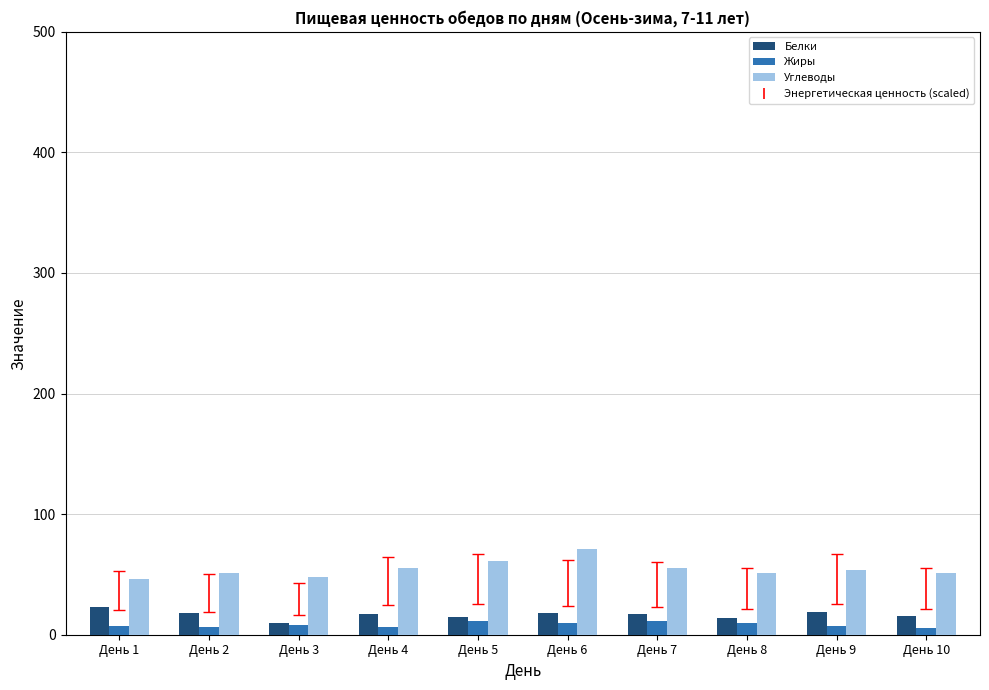

What is the lowest value of the Углеводы series?

46.3